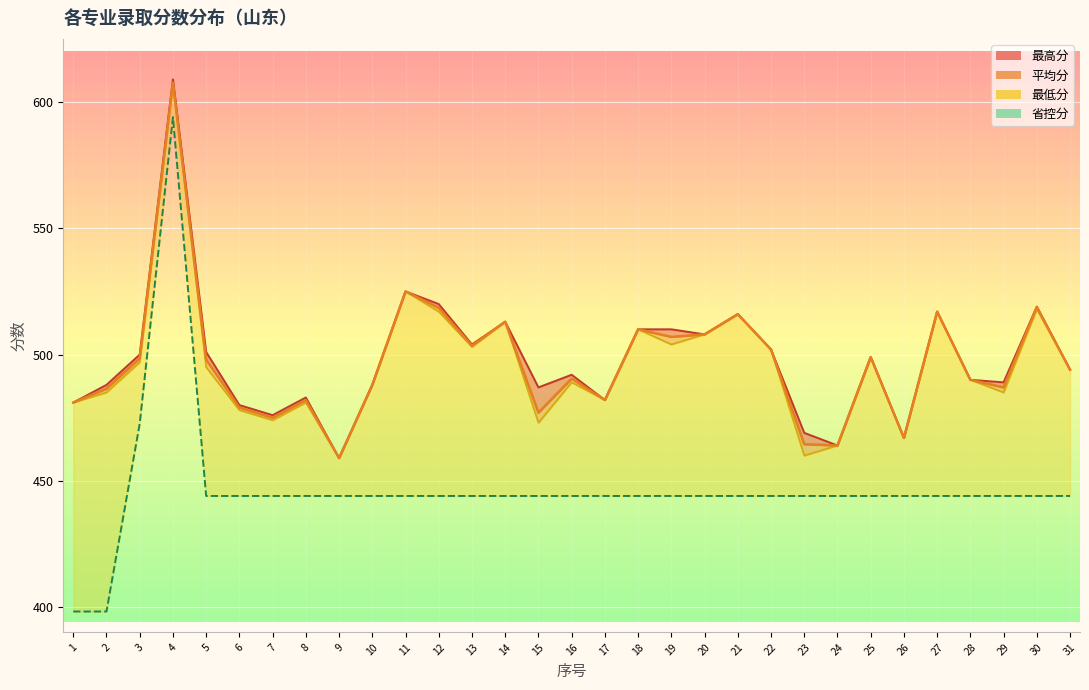

Is it true that the value at 27 is 686.7?

False